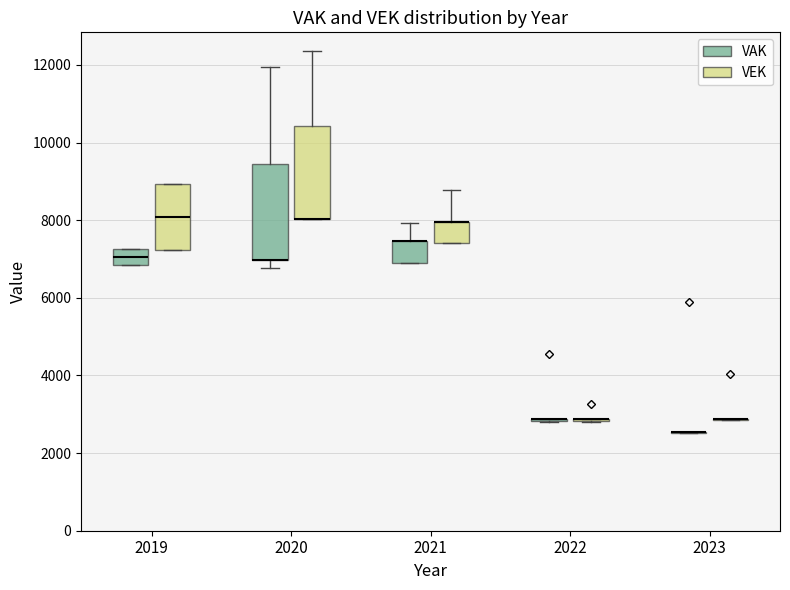

Reading left to right, transcribe this box plot: for each box, give where its median line is, the range the box spans, and where its two whiskers end, as read against the y-axis. The values are not printed on the chart, so give them approximately, as read against the axis.

2019 (VAK): median 7000, box 6800 to 7200, whiskers 6800 to 7200
2019 (VEK): median 8000, box 7200 to 9000, whiskers 7200 to 9000
2020 (VAK): median 7000 (drawn on the box's lower edge), box 7000 to 9400, whiskers 6800 to 12000
2020 (VEK): median 8000 (drawn on the box's lower edge), box 8000 to 10400, whiskers 8000 to 12400
2021 (VAK): median 7400 (drawn on the box's upper edge), box 6800 to 7400, whiskers 6800 to 8000
2021 (VEK): median 8000 (drawn on the box's upper edge), box 7400 to 8000, whiskers 7400 to 8800
2022 (VAK): box collapsed to a line at 2800, whiskers 2800 to 2800
2022 (VEK): box collapsed to a line at 2800, whiskers 2800 to 2800
2023 (VAK): box collapsed to a line at 2600, whiskers 2600 to 2600
2023 (VEK): box collapsed to a line at 2800, whiskers 2800 to 2800